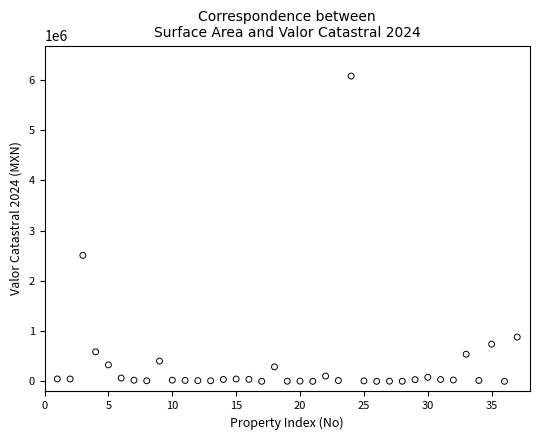

What is the range of Y values (max minus min)?

6072067.9